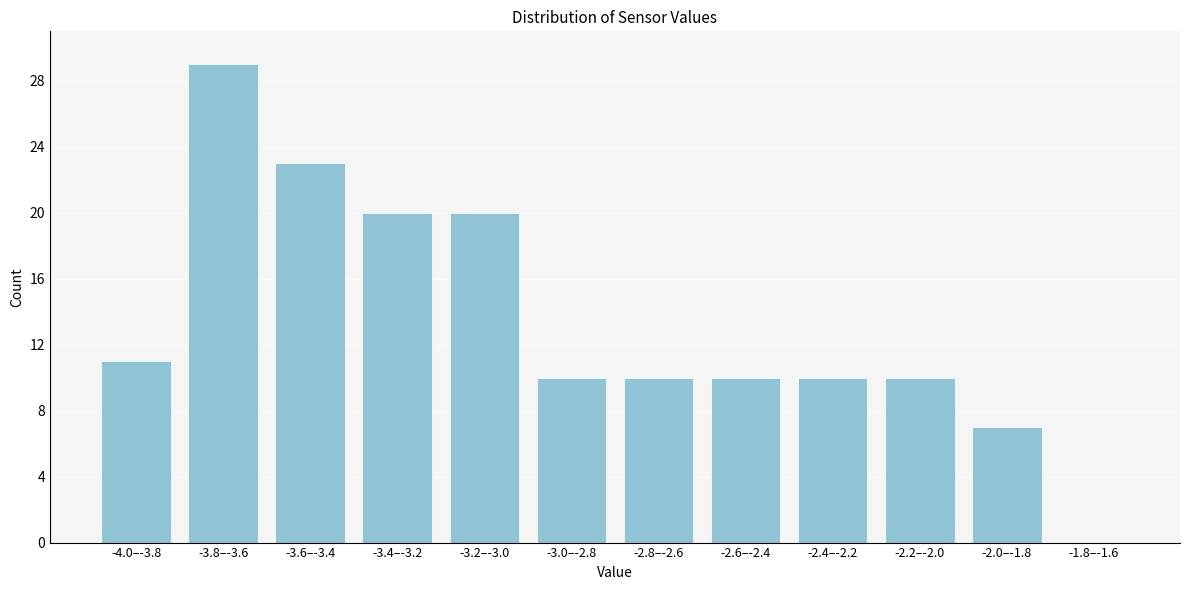

Reading right to left, what are all the values shown in this chart?

-1.8–-1.6=0	-2.0–-1.8=7	-2.2–-2.0=10	-2.4–-2.2=10	-2.6–-2.4=10	-2.8–-2.6=10	-3.0–-2.8=10	-3.2–-3.0=20	-3.4–-3.2=20	-3.6–-3.4=23	-3.8–-3.6=29	-4.0–-3.8=11